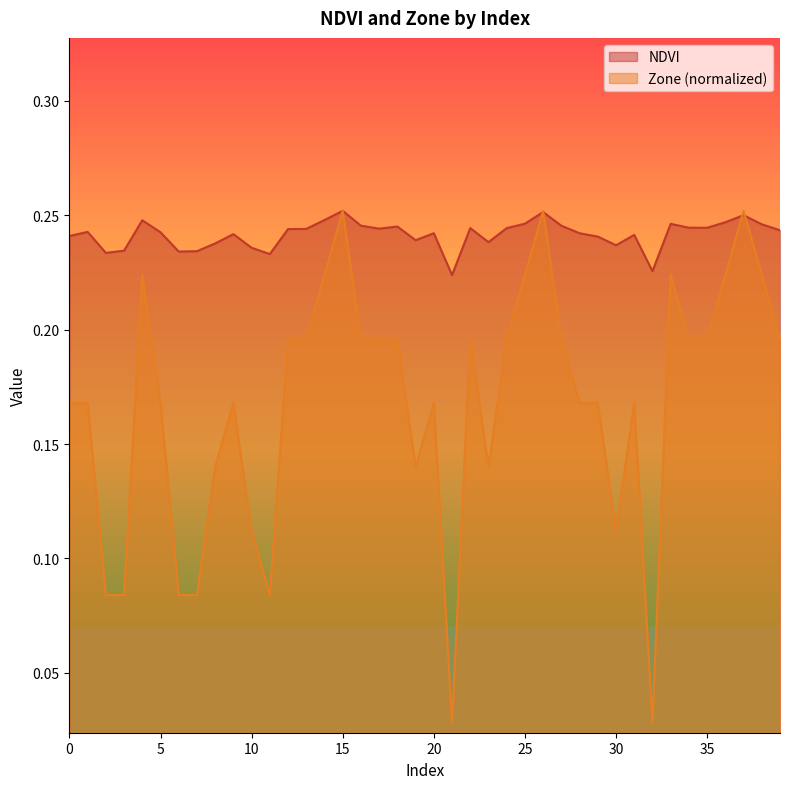

Rank the series by their average value, from highest to lowest.

NDVI, Zone (normalized)